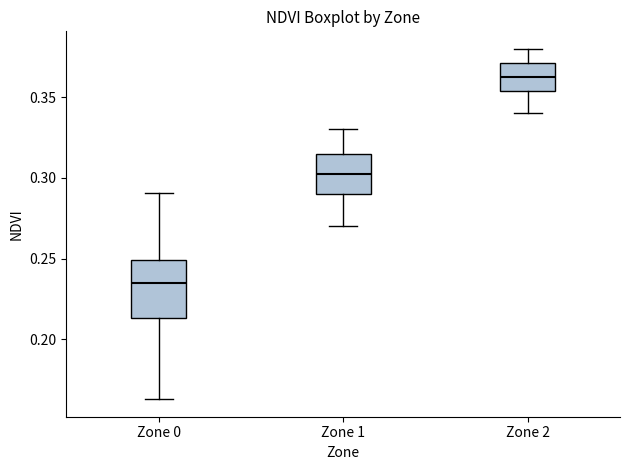

Comparing the boxes themselves (not the whiskers), which one is the tallest?

Zone 0